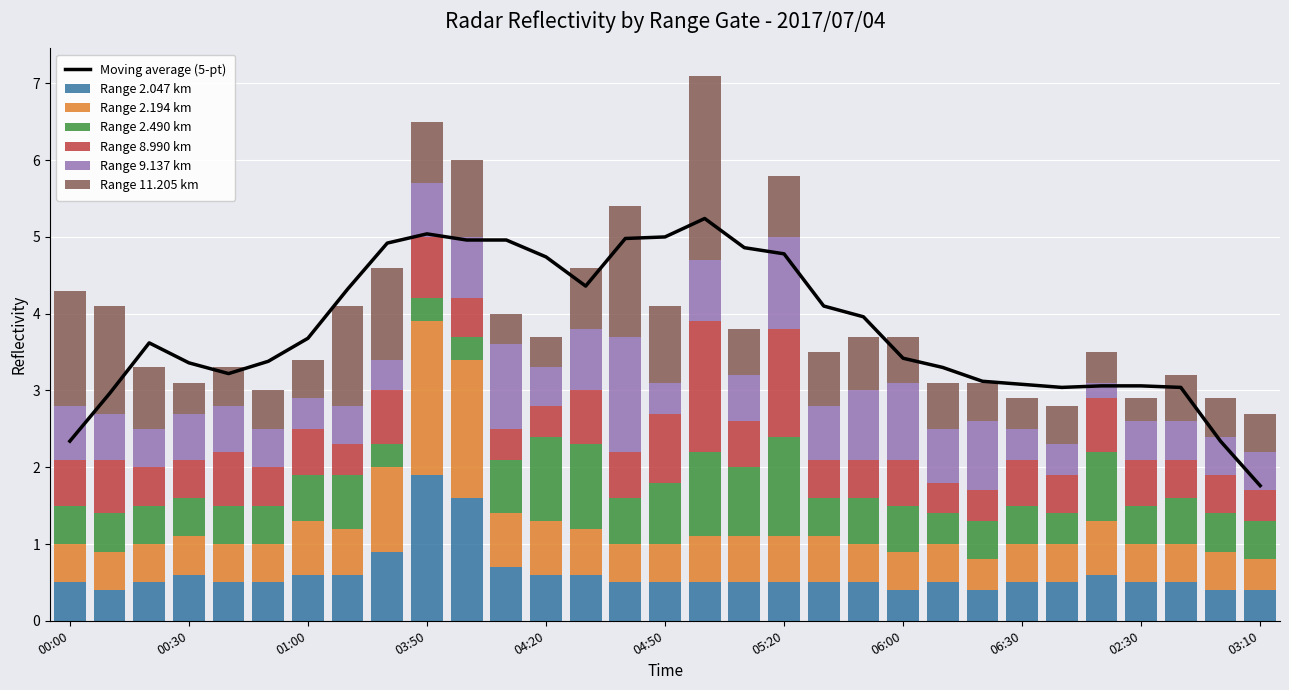

Which category has the lowest value in the 9.137 series?

2017/07/04 02:20